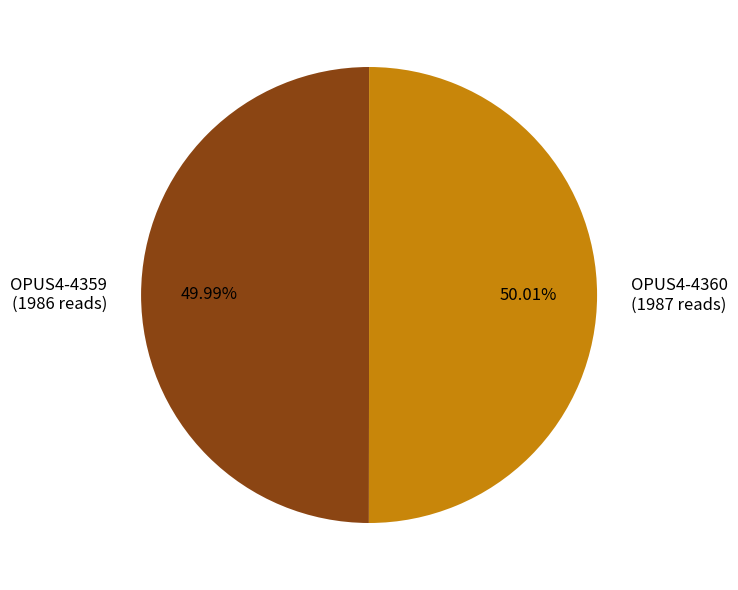

To the nearest percent, what portion does OPUS4-4359 represent?

50%